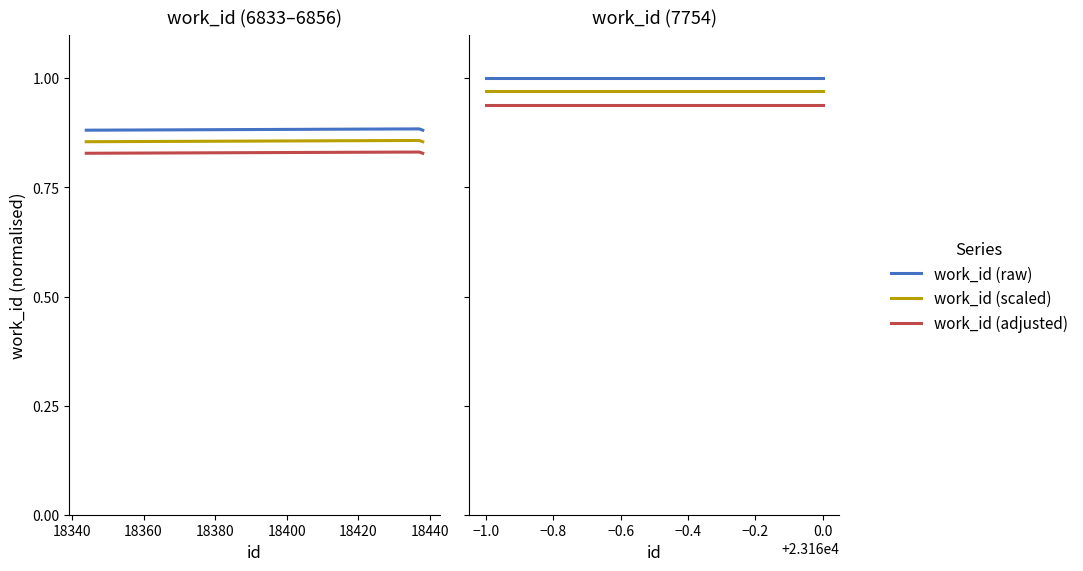

What are all the series names shown in the legend?

work_id (raw), work_id (scaled), work_id (adjusted)